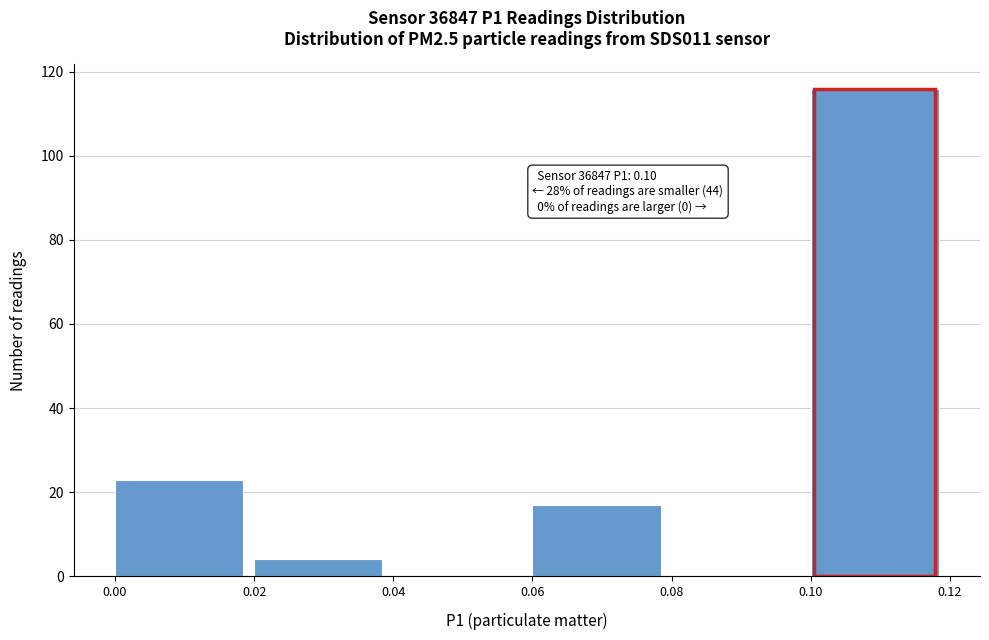

Which range on the x-axis has the tallest bar?

0.10 to 0.12